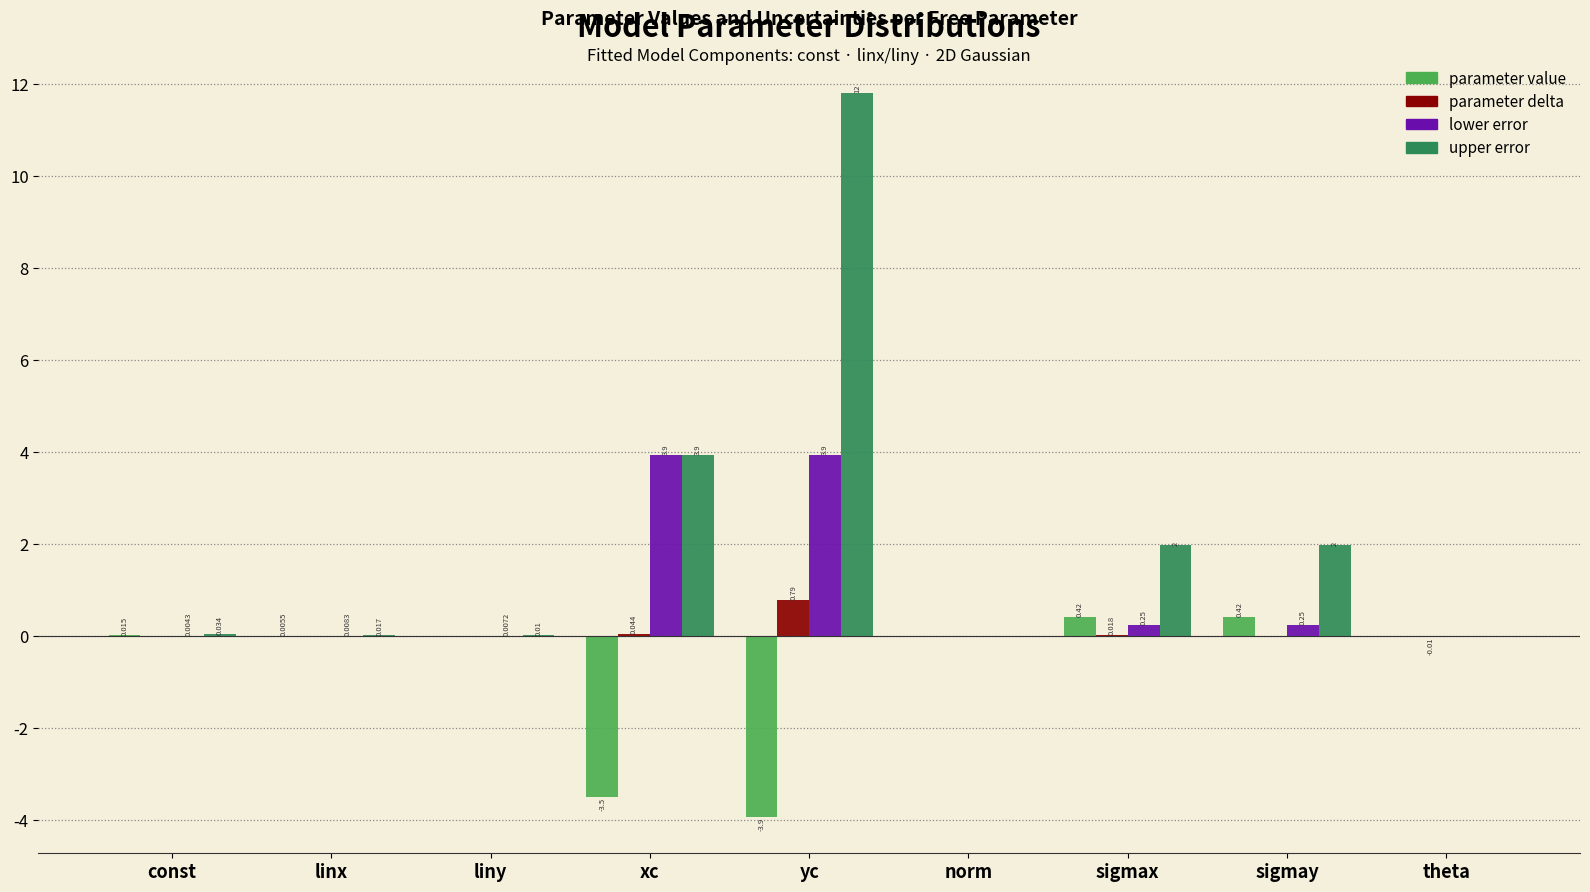

Where is upper error nearest to the value 5?

xc